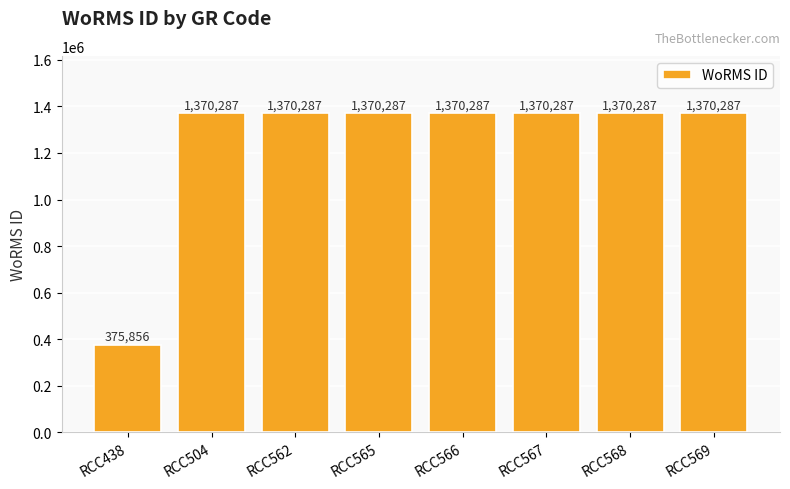

Reading left to right, what are all the values shown in this chart?

RCC438=375856	RCC504=1370287	RCC562=1370287	RCC565=1370287	RCC566=1370287	RCC567=1370287	RCC568=1370287	RCC569=1370287